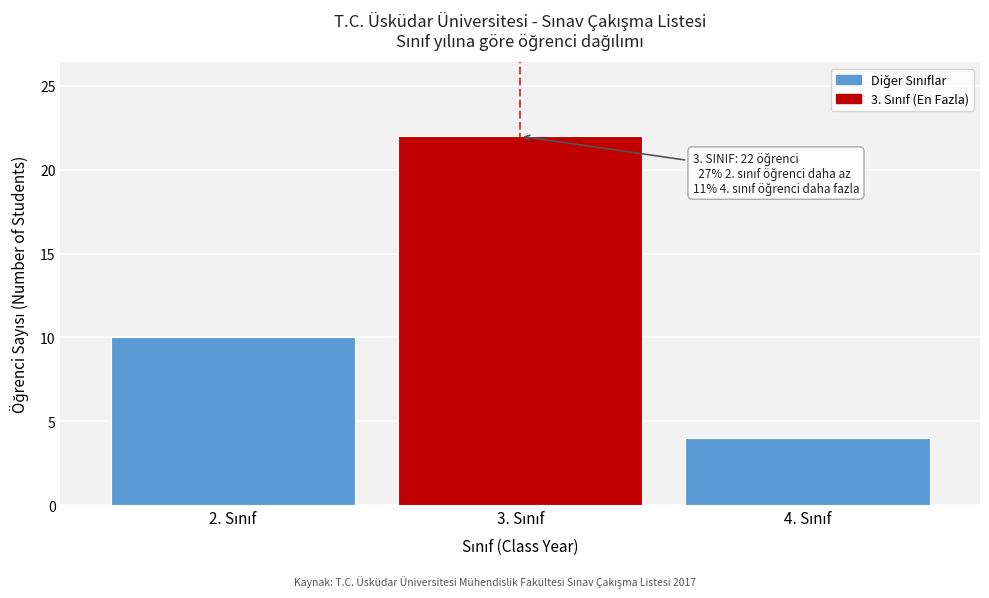

Reading left to right, extract all data points from this chart.

10	22	4